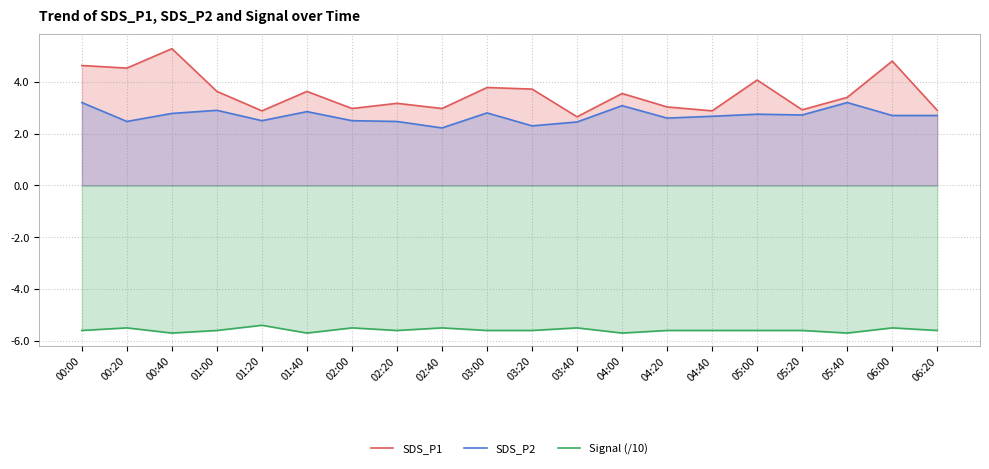

Which category has the highest value in the SDS_P2 series?

00:00